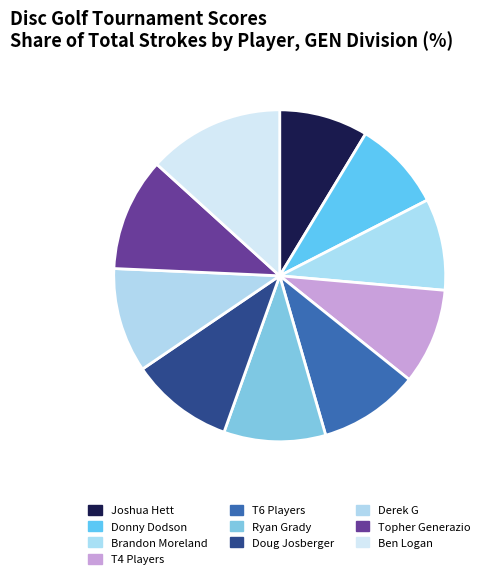

How many segments does this pie chart have?

10